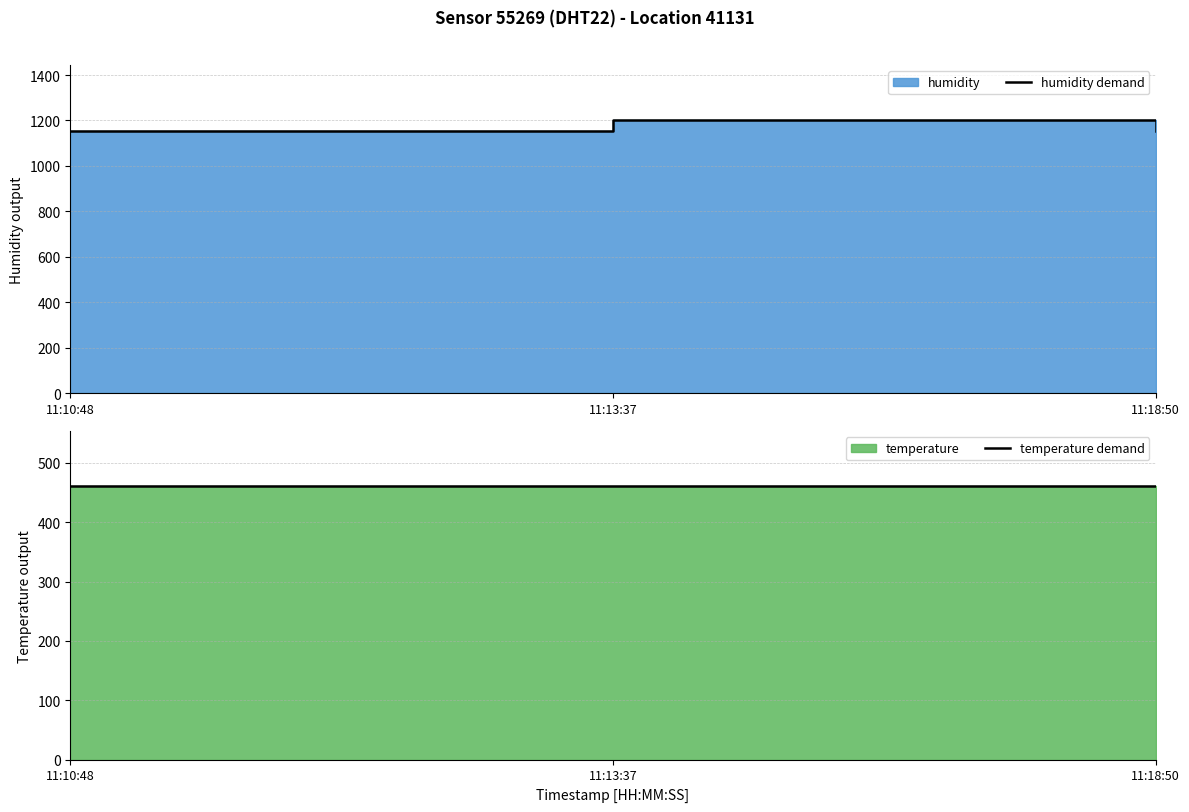

True or false: temperature demand has a value of 461.1 at 11:10:48.

True